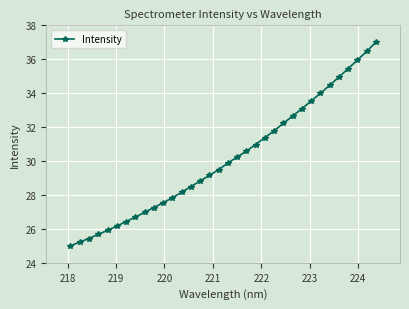

What is the difference between the maximum and minimum values?

12.0